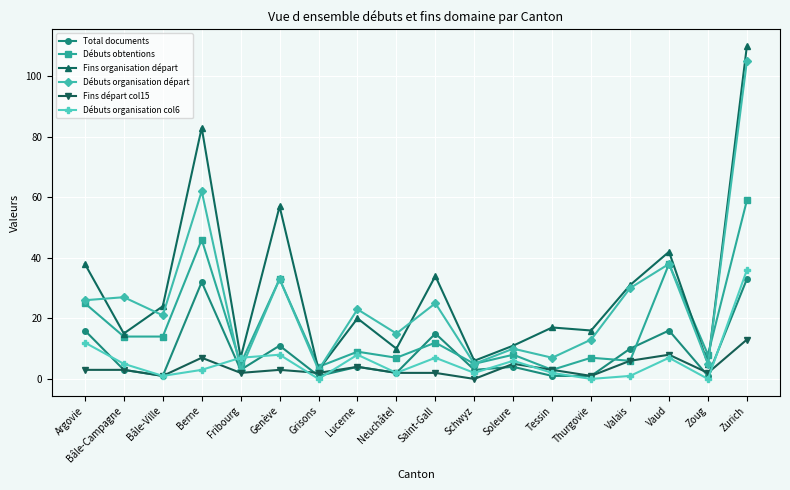

Reading right to left, what are all the values shown in this chart?

Total documents: Zurich=33	Zoug=1	Vaud=16	Valais=10	Thurgovie=1	Tessin=1	Soleure=4	Schwyz=3	Saint-Gall=15	Neuchâtel=2	Lucerne=4	Grisons=1	Genève=11	Fribourg=3	Berne=32	Bâle-Ville=1	Bâle-Campagne=3	Argovie=16
Débuts obtentions: Zurich=59	Zoug=8	Vaud=38	Valais=6	Thurgovie=7	Tessin=3	Soleure=8	Schwyz=5	Saint-Gall=12	Neuchâtel=7	Lucerne=9	Grisons=4	Genève=33	Fribourg=5	Berne=46	Bâle-Ville=14	Bâle-Campagne=14	Argovie=25
Fins organisation départ: Zurich=110	Zoug=5	Vaud=42	Valais=31	Thurgovie=16	Tessin=17	Soleure=11	Schwyz=6	Saint-Gall=34	Neuchâtel=10	Lucerne=20	Grisons=3	Genève=57	Fribourg=7	Berne=83	Bâle-Ville=24	Bâle-Campagne=15	Argovie=38
Débuts organisation départ: Zurich=105	Zoug=5	Vaud=38	Valais=30	Thurgovie=13	Tessin=7	Soleure=10	Schwyz=5	Saint-Gall=25	Neuchâtel=15	Lucerne=23	Grisons=3	Genève=33	Fribourg=3	Berne=62	Bâle-Ville=21	Bâle-Campagne=27	Argovie=26
Fins départ col15: Zurich=13	Zoug=2	Vaud=8	Valais=6	Thurgovie=1	Tessin=3	Soleure=5	Schwyz=0	Saint-Gall=2	Neuchâtel=2	Lucerne=4	Grisons=2	Genève=3	Fribourg=2	Berne=7	Bâle-Ville=1	Bâle-Campagne=3	Argovie=3
Débuts organisation col6: Zurich=36	Zoug=0	Vaud=7	Valais=1	Thurgovie=0	Tessin=2	Soleure=6	Schwyz=2	Saint-Gall=7	Neuchâtel=2	Lucerne=8	Grisons=0	Genève=8	Fribourg=7	Berne=3	Bâle-Ville=1	Bâle-Campagne=5	Argovie=12